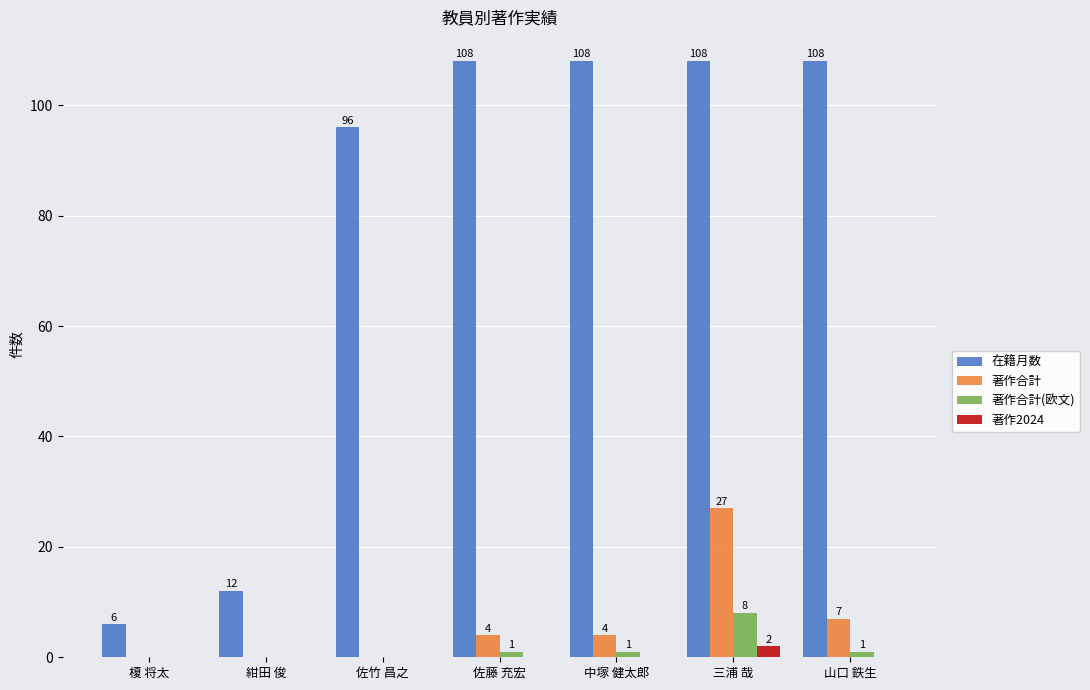

Reading right to left, list all the values displayed in this chart.

在籍月数: 山口 鉄生=108	三浦 哉=108	中塚 健太郎=108	佐藤 充宏=108	佐竹 昌之=96	紺田 俊=12	榎 将太=6
著作合計: 山口 鉄生=7	三浦 哉=27	中塚 健太郎=4	佐藤 充宏=4	佐竹 昌之=0	紺田 俊=0	榎 将太=0
著作合計(欧文): 山口 鉄生=1	三浦 哉=8	中塚 健太郎=1	佐藤 充宏=1	佐竹 昌之=0	紺田 俊=0	榎 将太=0
著作2024: 山口 鉄生=0	三浦 哉=2	中塚 健太郎=0	佐藤 充宏=0	佐竹 昌之=0	紺田 俊=0	榎 将太=0